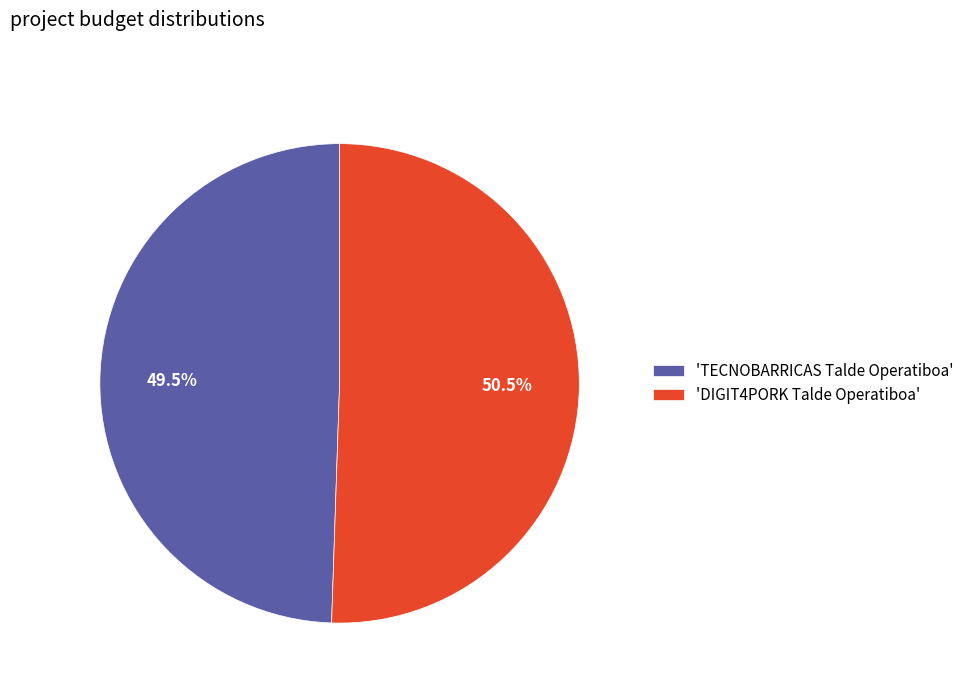

Rank the categories by value from lowest to highest.

'TECNOBARRICAS Talde Operatiboa', 'DIGIT4PORK Talde Operatiboa'